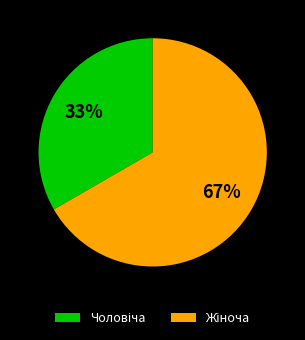

To the nearest percent, what is the average slice percentage?

50%